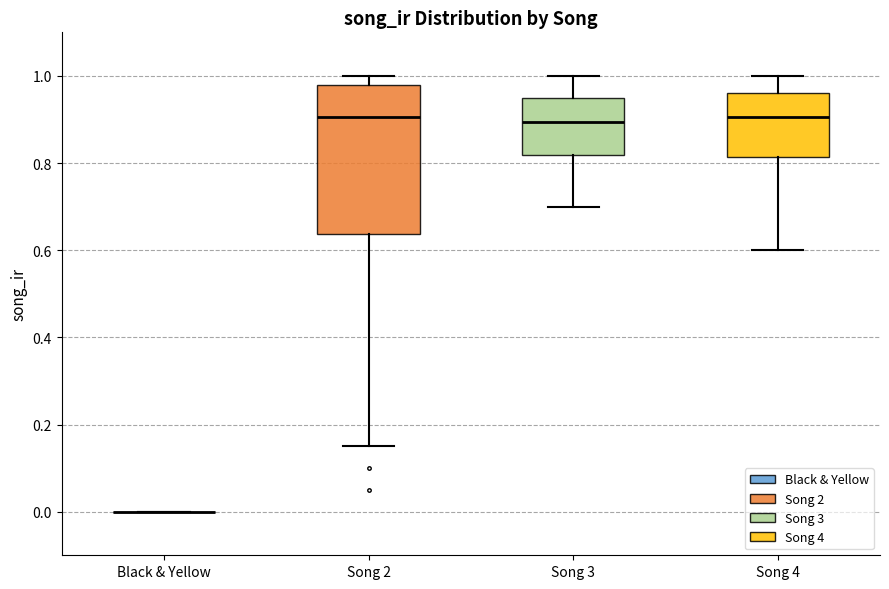

Comparing the boxes themselves (not the whiskers), which one is the tallest?

Song 2